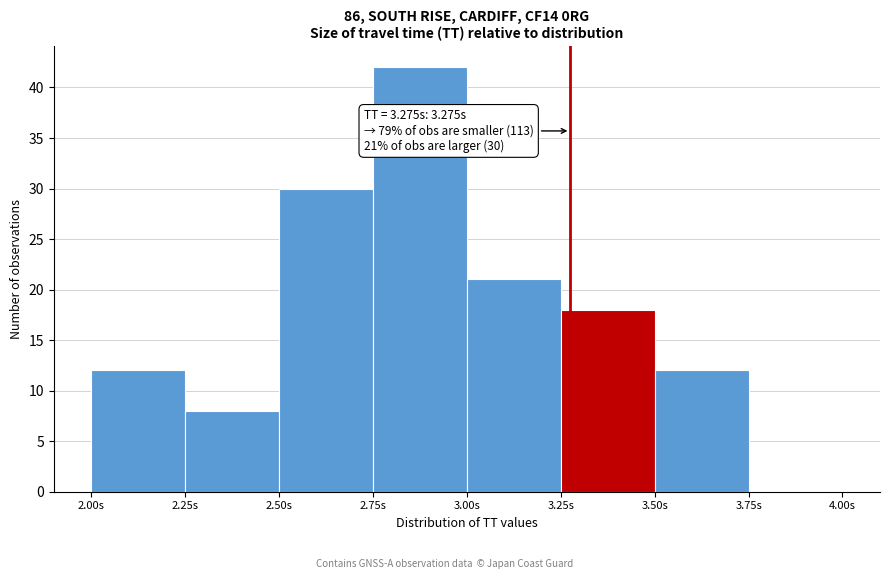

Which range on the x-axis has the tallest bar?

2.75 to 3.00